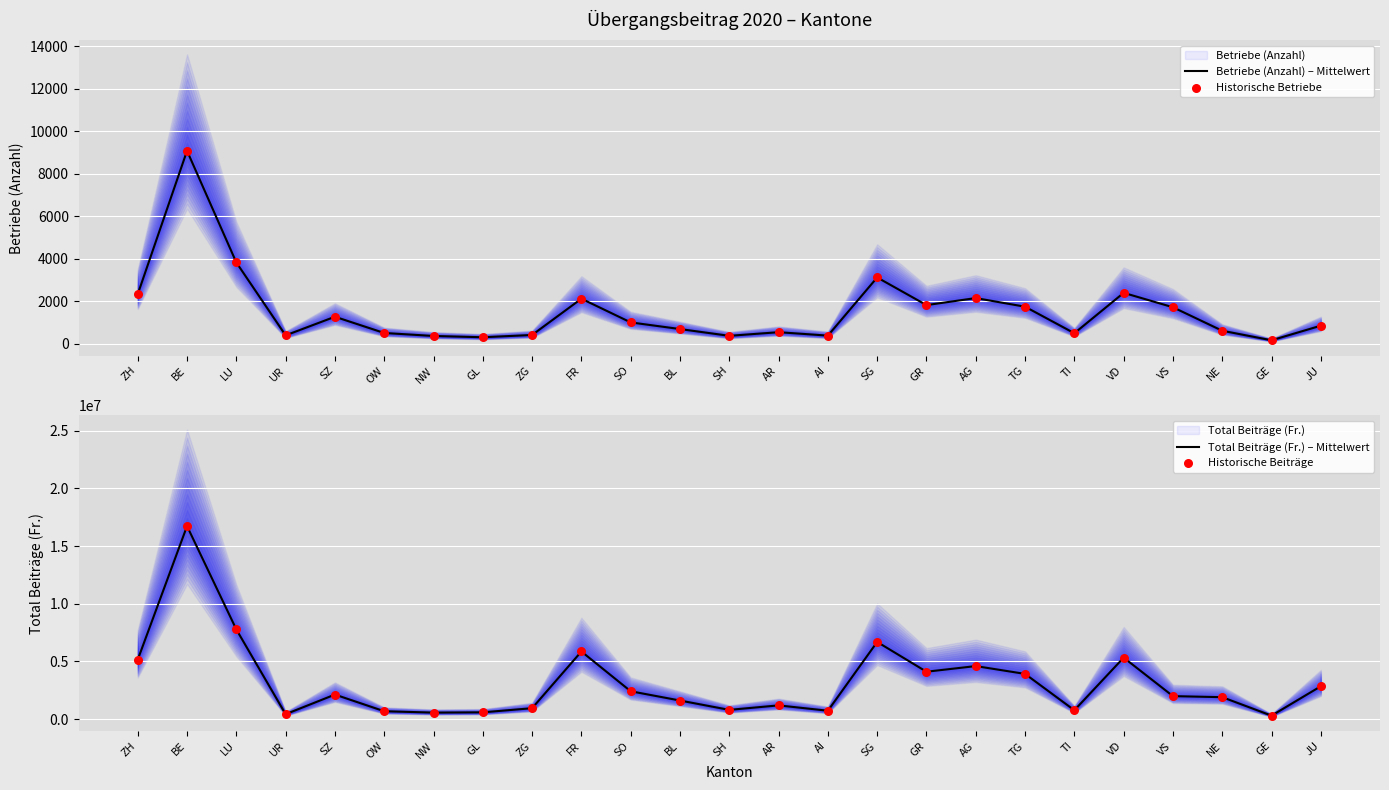

At which category is the sum across all series the highest?

BE